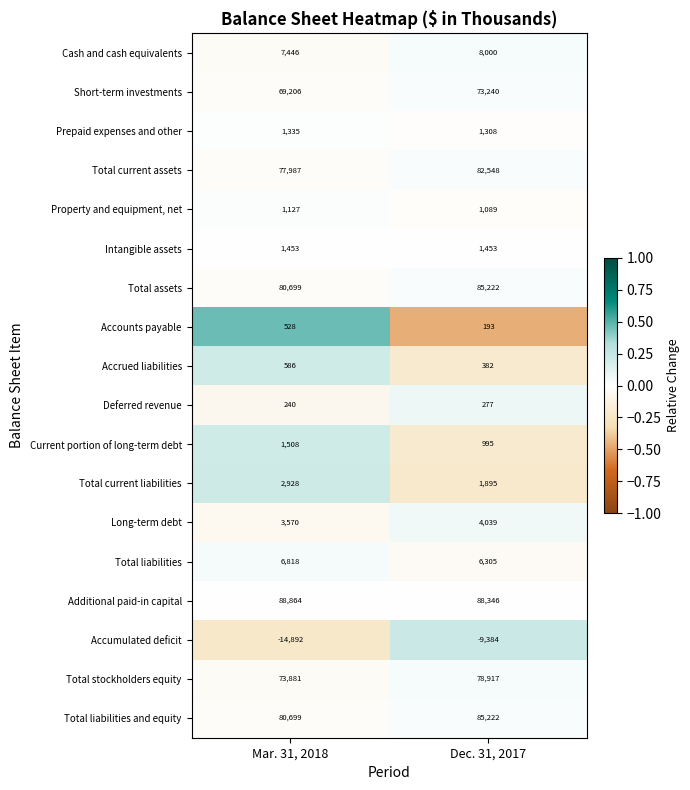

What is the spread (max minus min) of values at Mar. 31, 2018?

103756